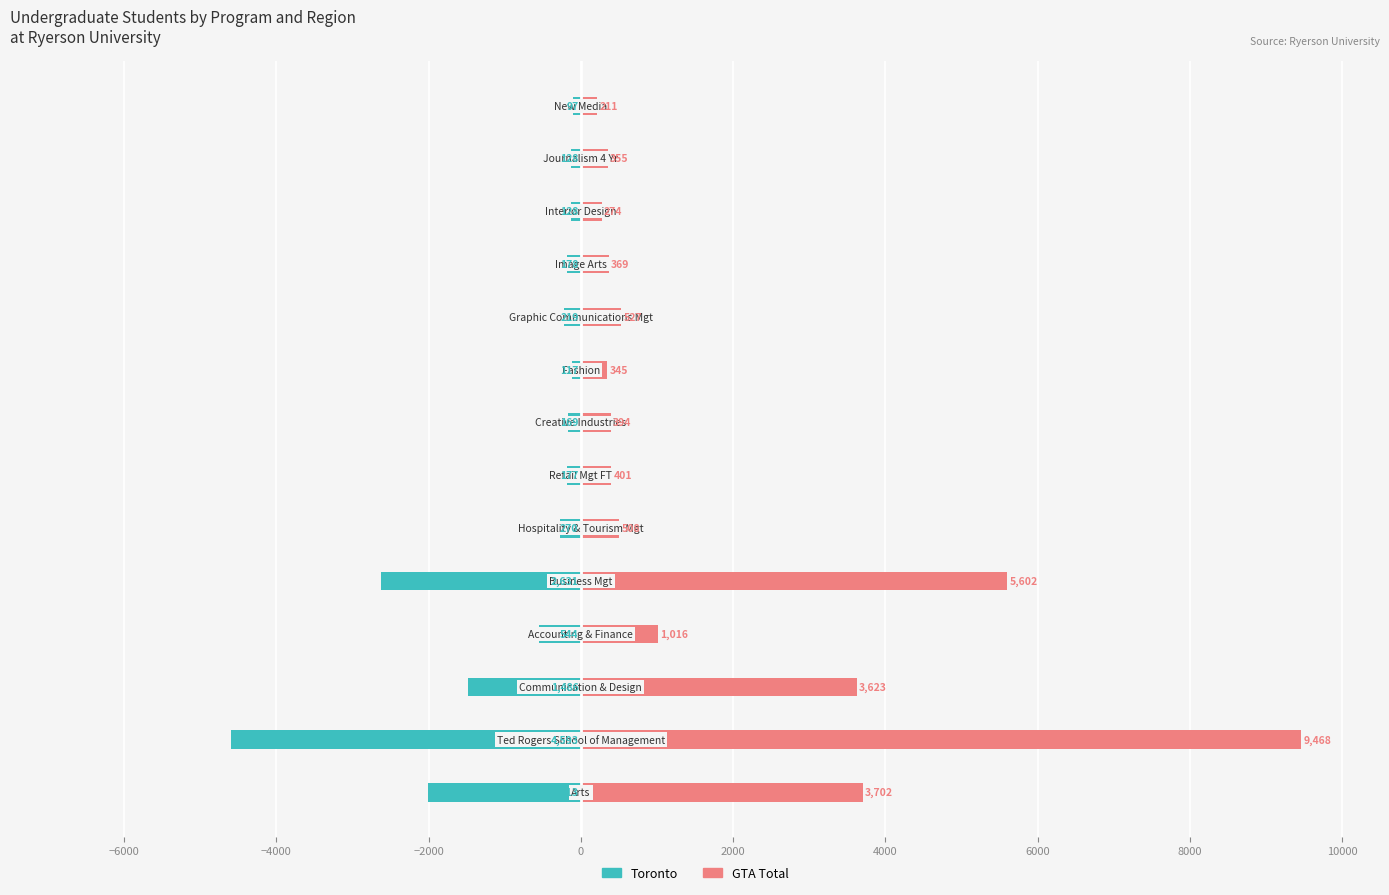

Reading right to left, extract all data points from this chart.

Toronto: -97	-128	-128	-178	-219	-117	-169	-177	-270	-2631	-544	-1486	-4593	-2013
GTA Total: 211	355	274	369	527	345	394	401	508	5602	1016	3623	9468	3702